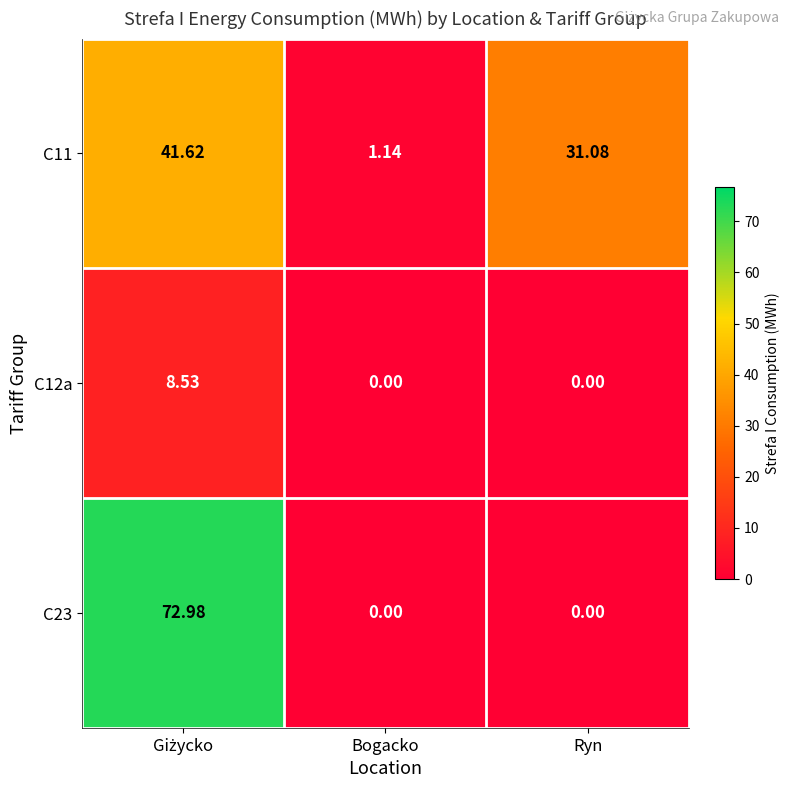

Which category has the lowest value in the C11 series?

Bogacko